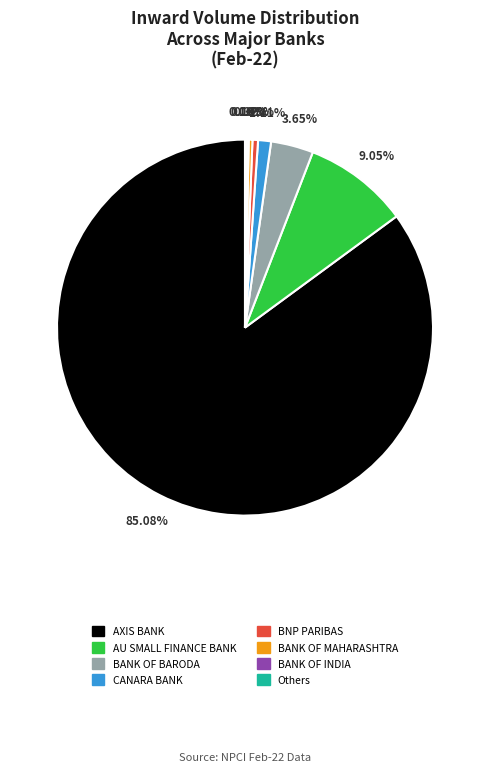

What is the majority slice?

AXIS BANK